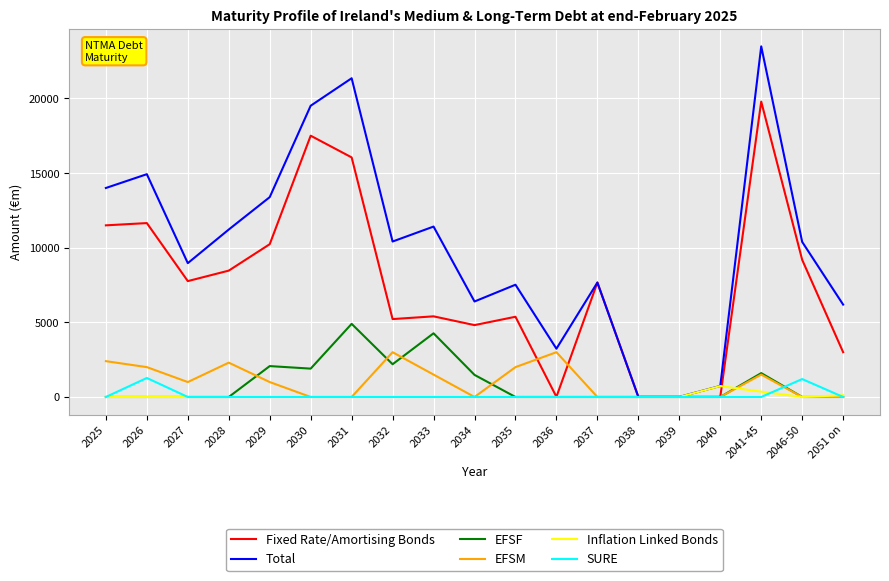

What is the highest value of the Fixed Rate/Amortising Bonds series?

19792.7